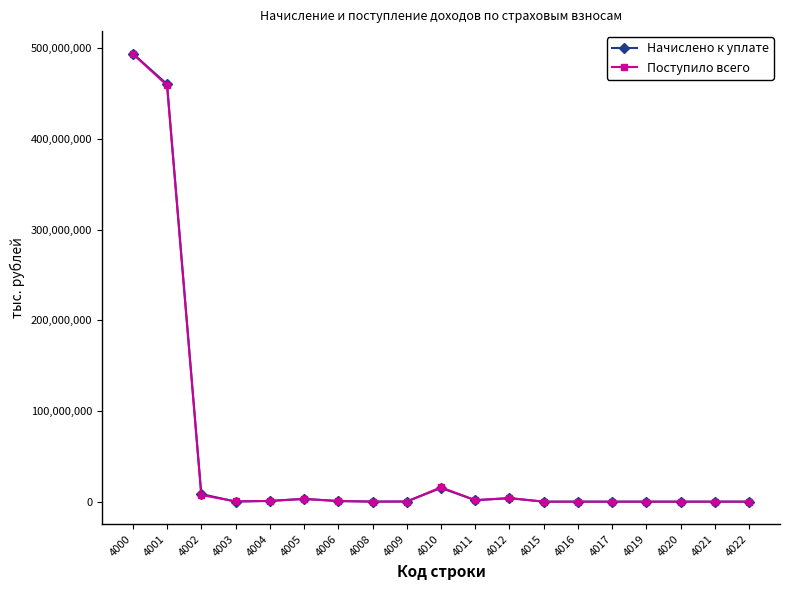

How many intersections are there between Поступило всего and Начислено к уплате?

4